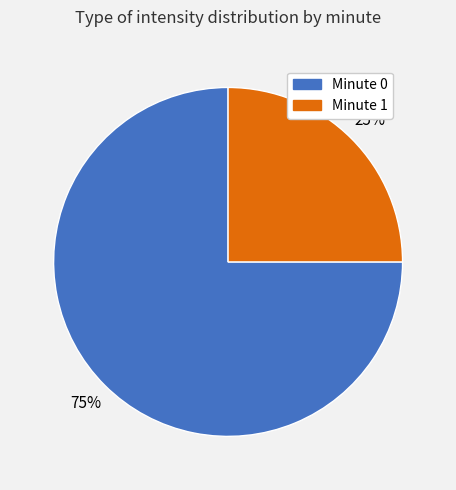

How many segments does this pie chart have?

2